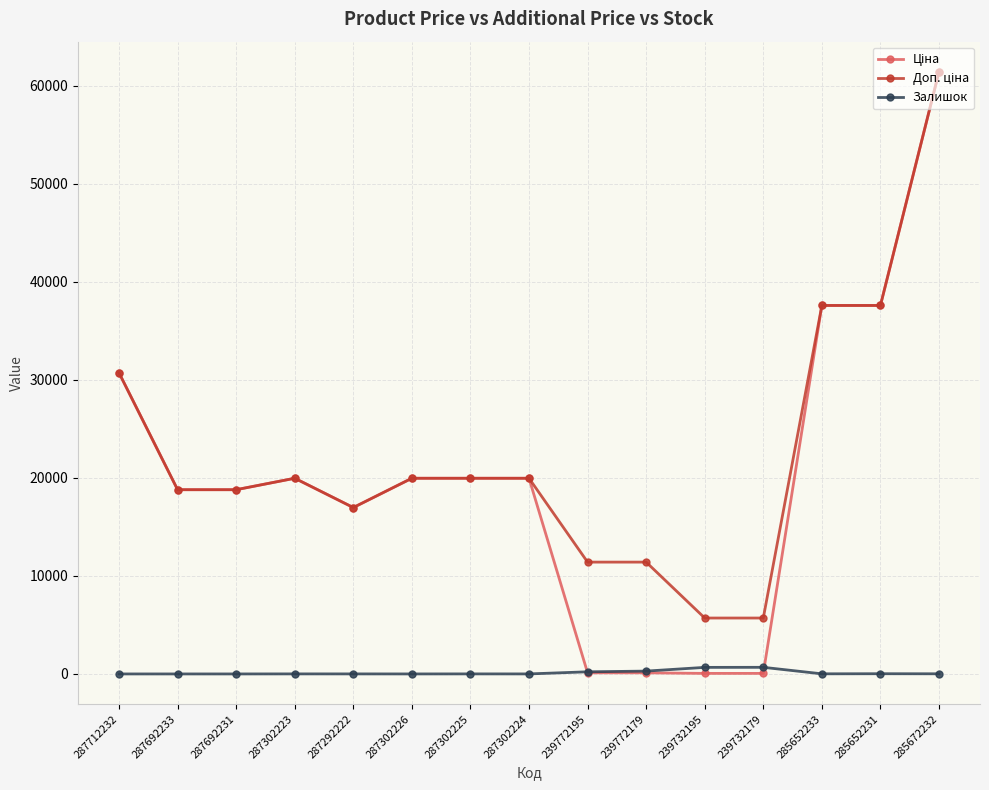

What is the maximum value shown in the chart?

61434.3